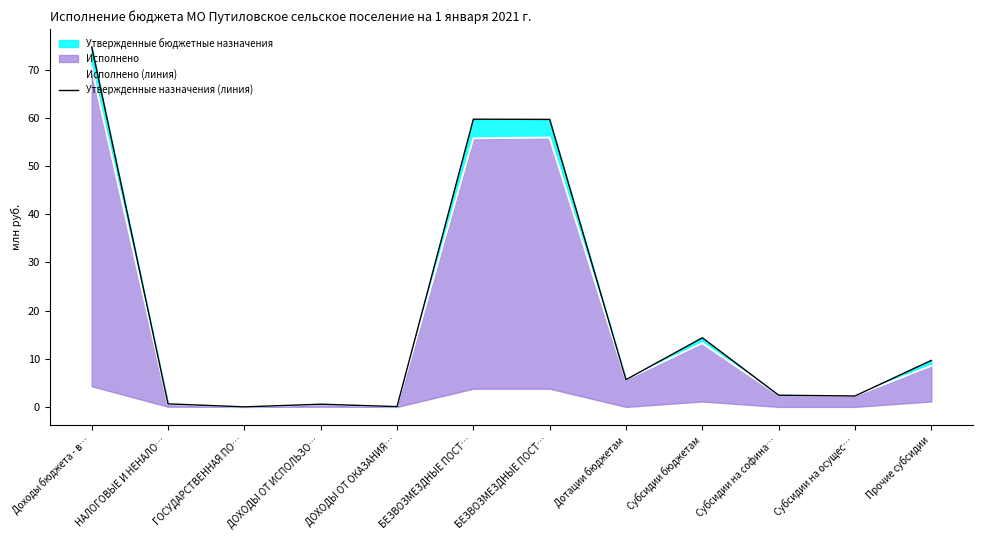

The value of Утвержденные назначения (линия) at Доходы бюджета - в… is 74.7. True or false?

True